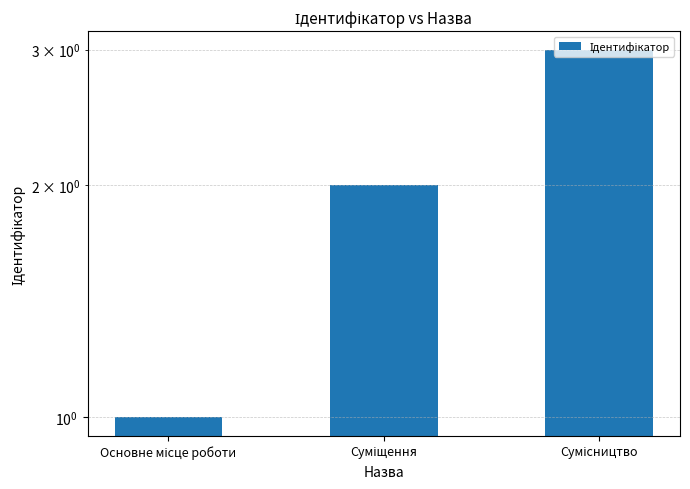

What is the label of the 1st bar from the right?

Сумісництво